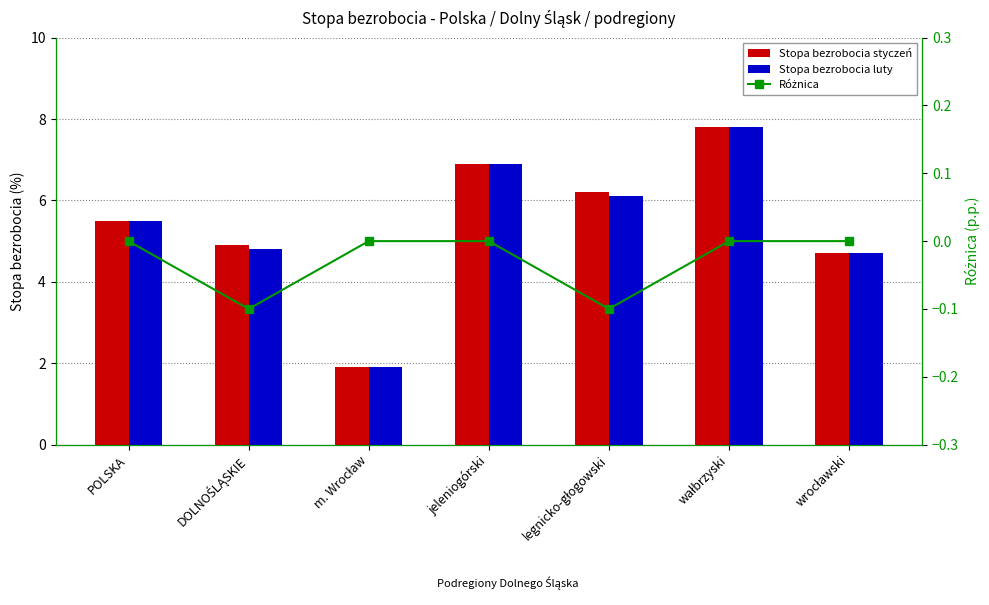

What is the label of the 1st bar from the left?

POLSKA